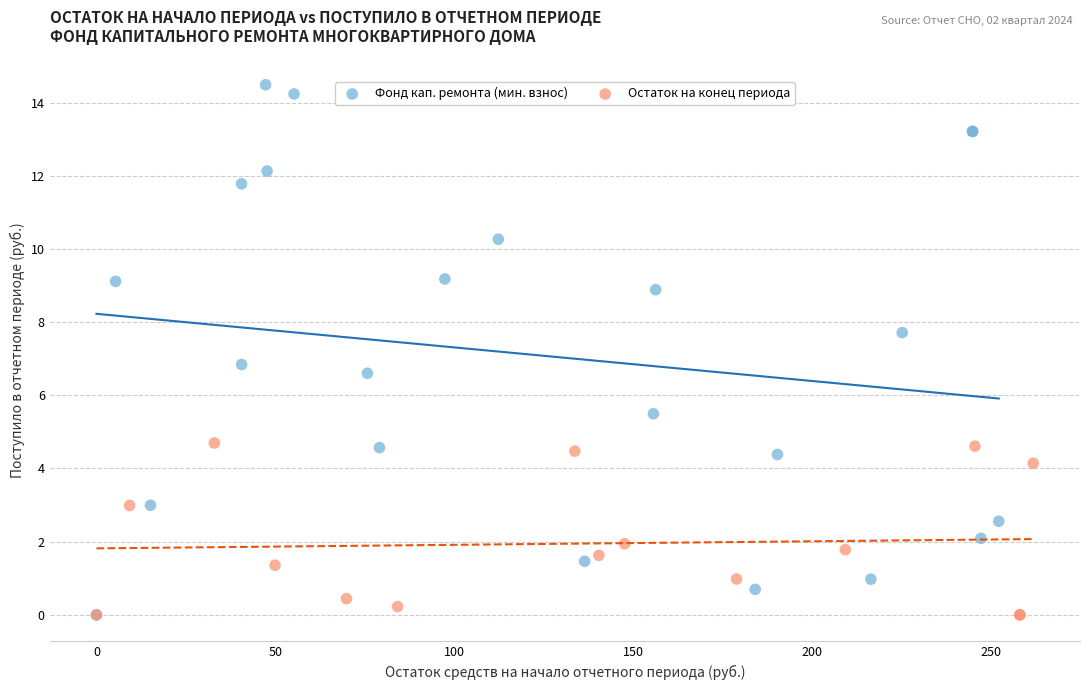

Which series contains the highest Y value?

Фонд кап. ремонта (мин. взнос)